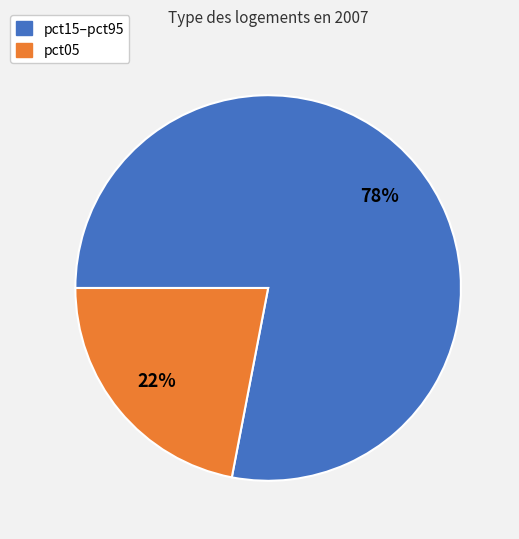

Is there any slice that represents more than half of the pie?

Yes